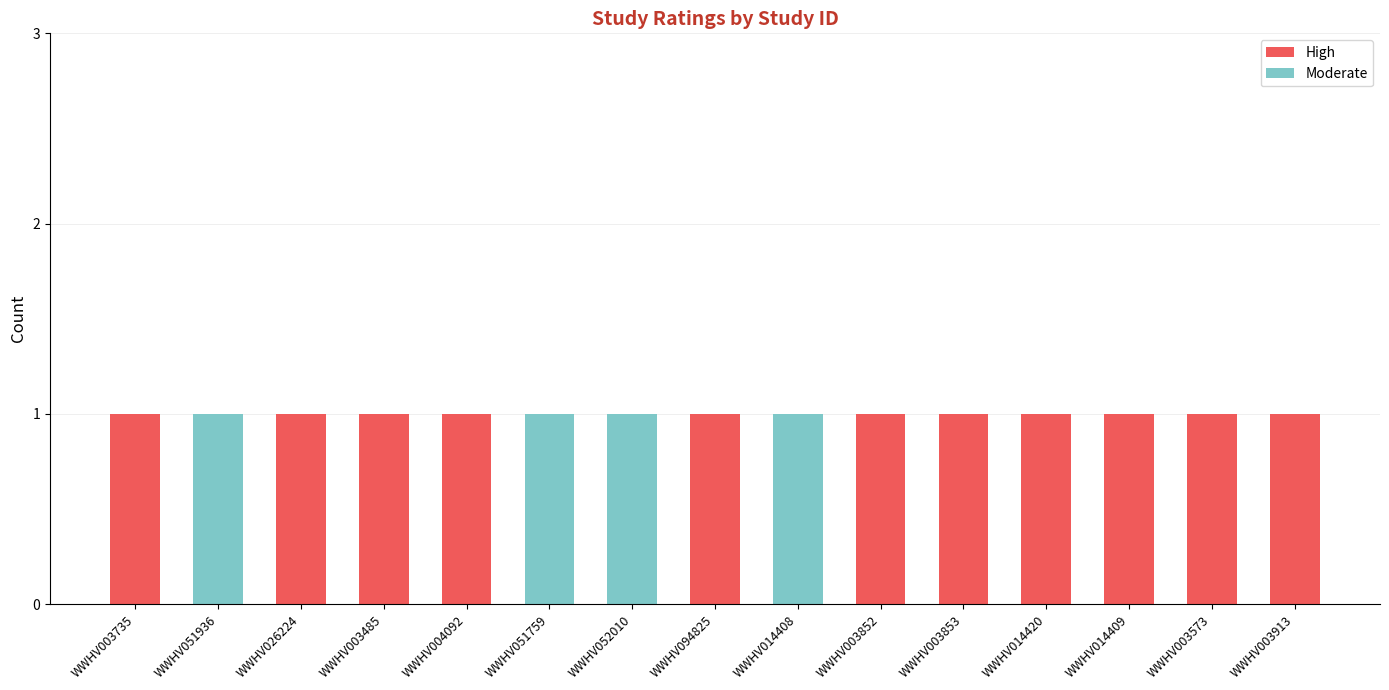

What are all the series names shown in the legend?

High, Moderate